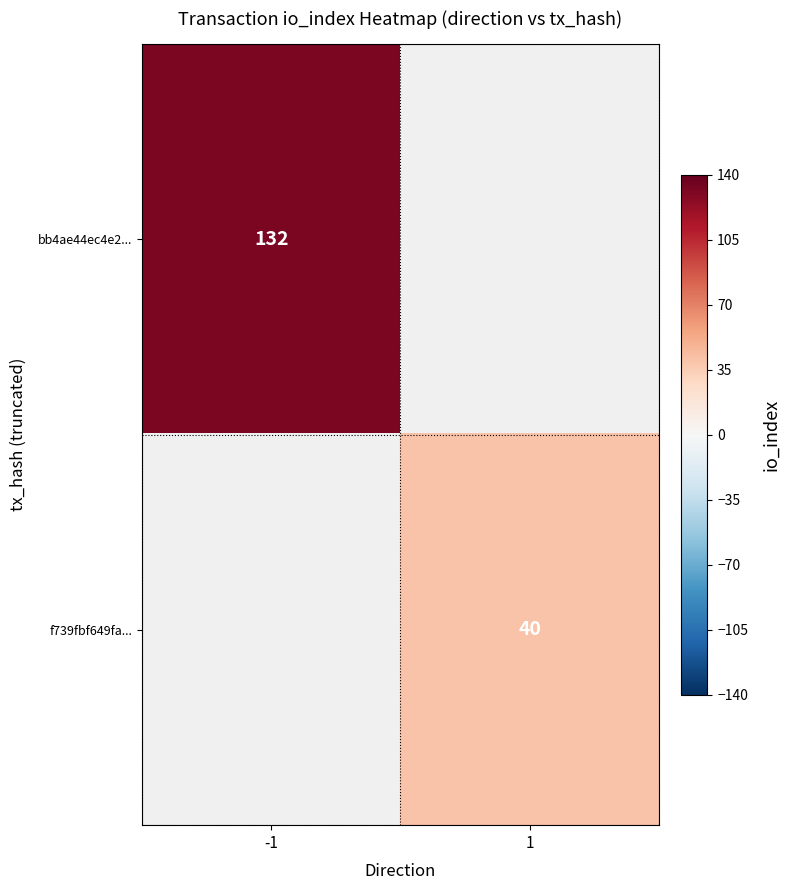

The value of bb4ae44ec4e2... at -1 is 132. True or false?

True